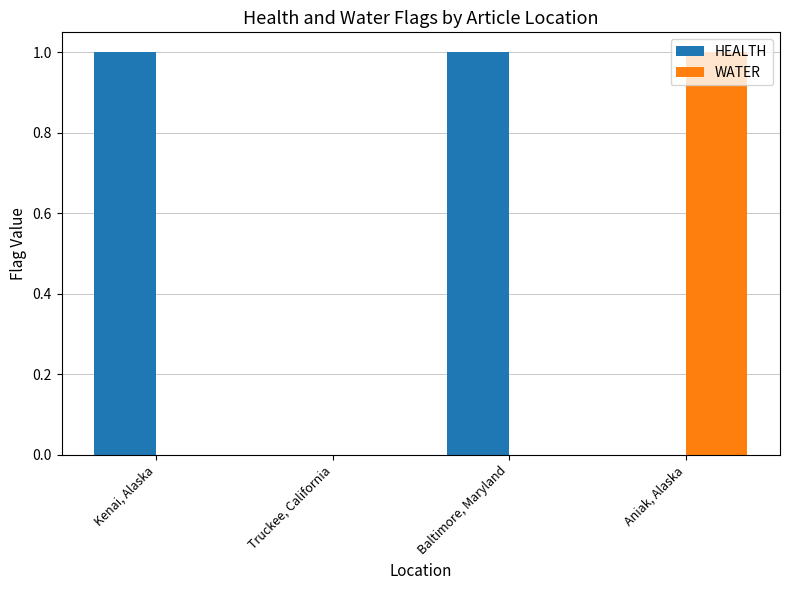

Are the bars grouped side by side (vs. stacked)?

Yes